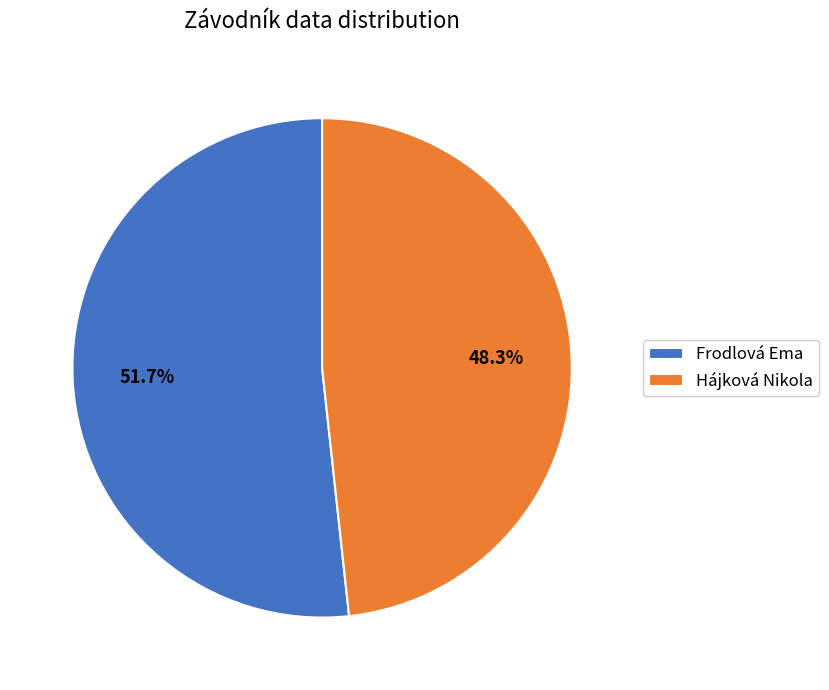

Does Frodlová Ema account for over 50% of the chart?

Yes